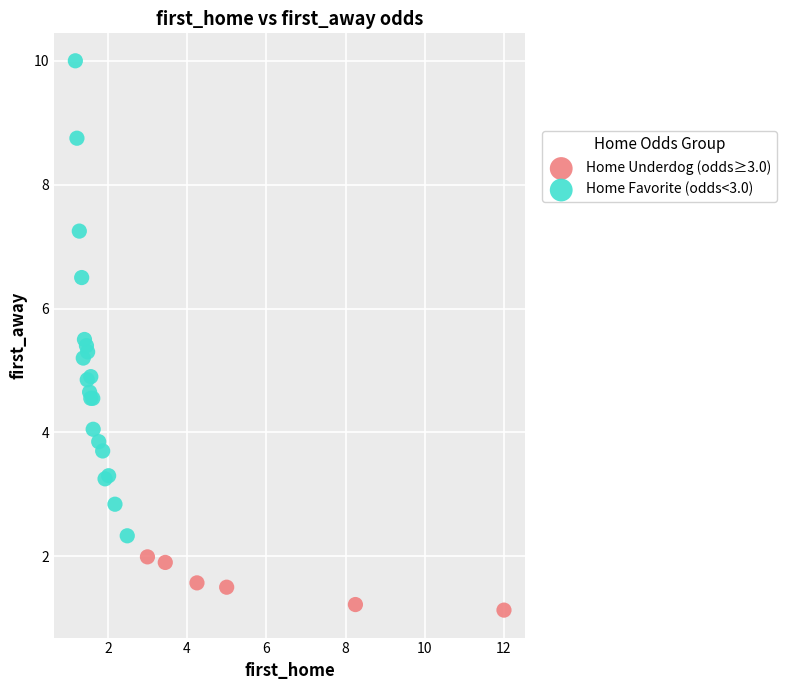

Which series contains the highest Y value?

Home Favorite (odds<3.0)